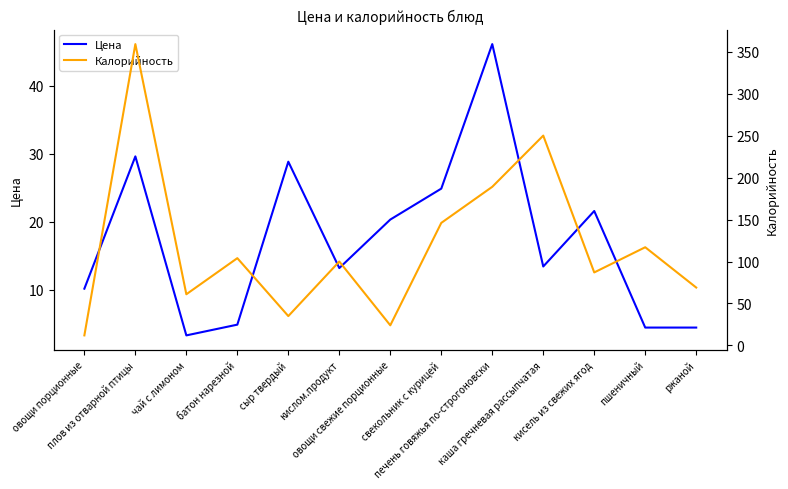

What is the value of the Калорийность point at the 10th from the left?

250.0